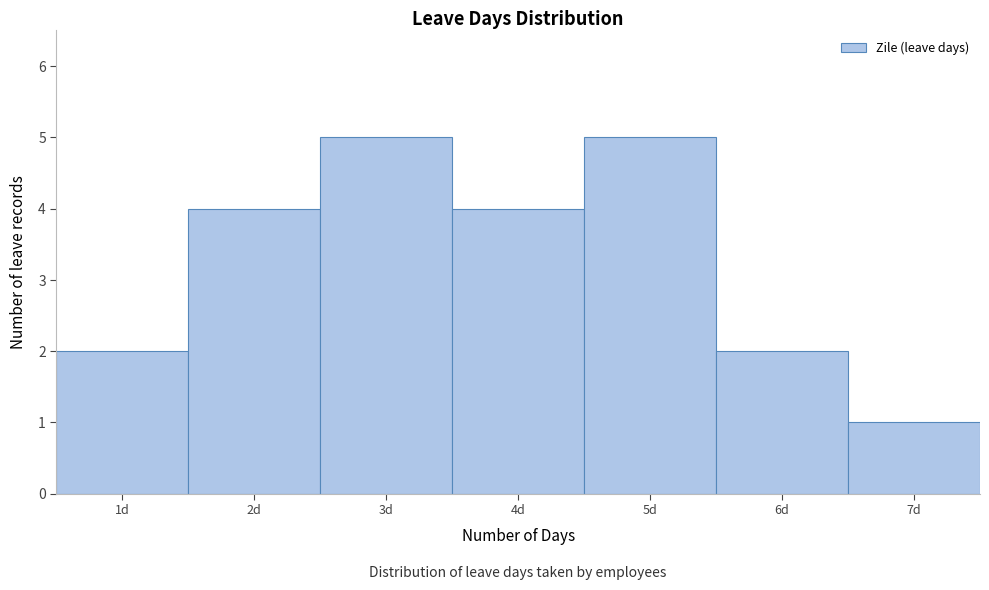

Reading left to right, transcribe this chart: for each bar, give the range it covers on the x-axis and its height. The values are not printed on the chart, so give them approximately, as read against the axis.

0.5 to 1.5: 2
1.5 to 2.5: 4
2.5 to 3.5: 5
3.5 to 4.5: 4
4.5 to 5.5: 5
5.5 to 6.5: 2
6.5 to 7.5: 1